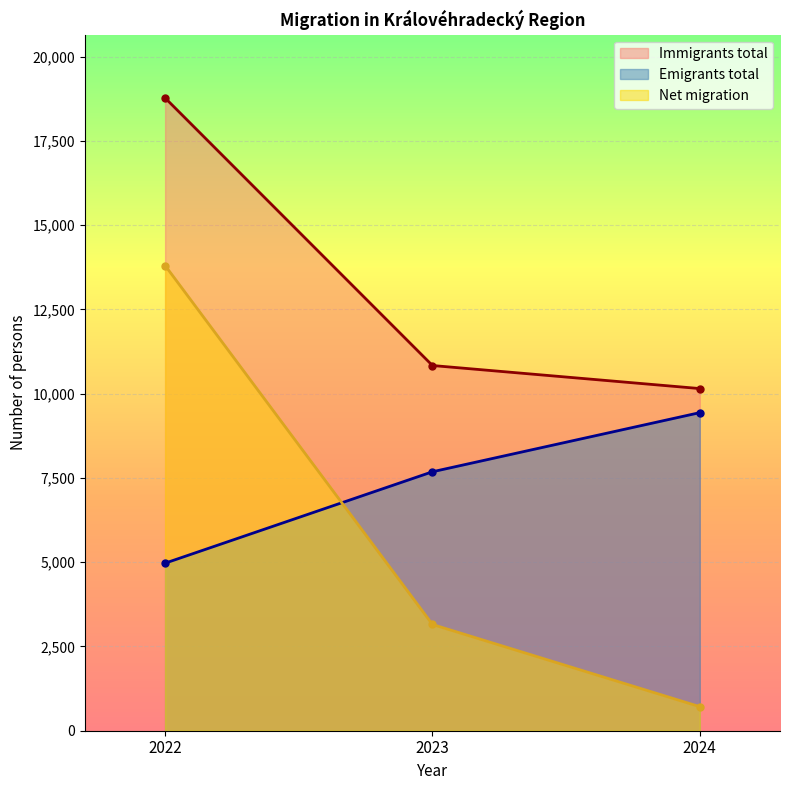

What is the value of the Net migration point at the 3rd from the left?

714